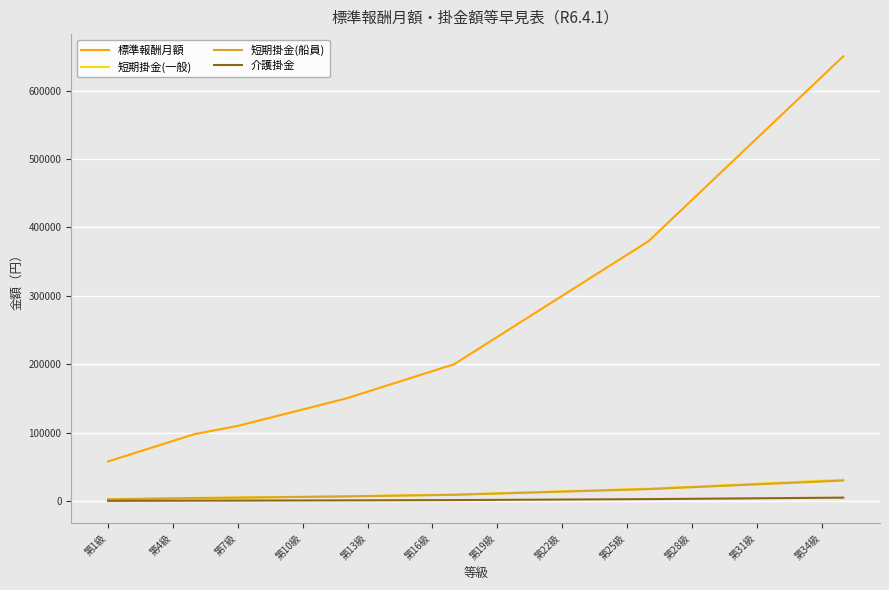

Which series has the largest total across all categories?

標準報酬月額